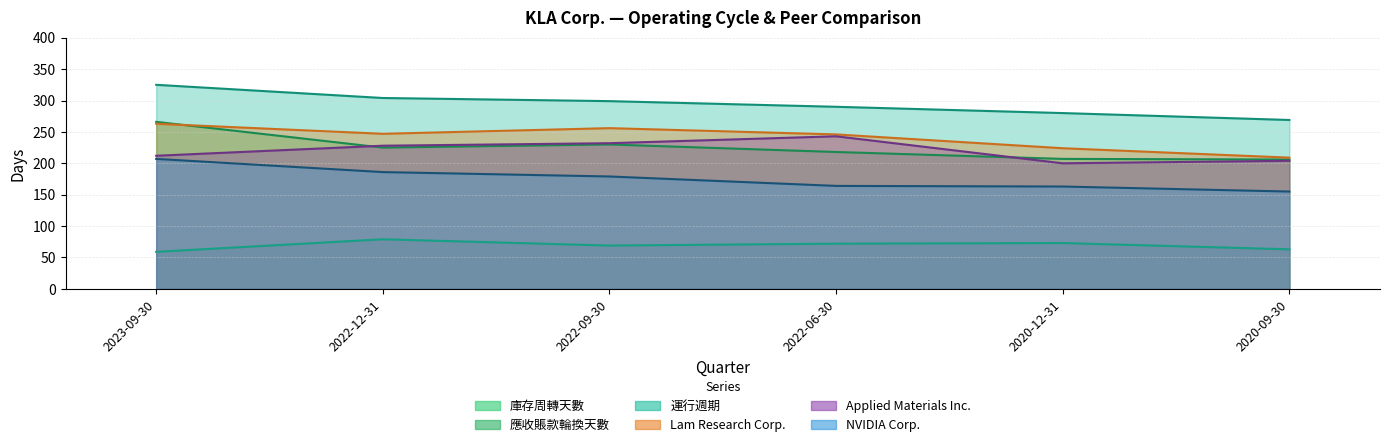

Reading left to right, extract all data points from this chart.

庫存周轉天數: 2023-09-30=266	2022-12-31=225	2022-09-30=230	2022-06-30=218	2020-12-31=207	2020-09-30=206
應收賬款輪換天數: 2023-09-30=59	2022-12-31=79	2022-09-30=69	2022-06-30=72	2020-12-31=73	2020-09-30=63
運行週期: 2023-09-30=325	2022-12-31=304	2022-09-30=299	2022-06-30=290	2020-12-31=280	2020-09-30=269
Lam Research Corp.: 2023-09-30=263	2022-12-31=247	2022-09-30=256	2022-06-30=246	2020-12-31=224	2020-09-30=209
Applied Materials Inc.: 2023-09-30=212	2022-12-31=228	2022-09-30=232	2022-06-30=243	2020-12-31=200	2020-09-30=204
NVIDIA Corp.: 2023-09-30=207	2022-12-31=186	2022-09-30=179	2022-06-30=164	2020-12-31=163	2020-09-30=155